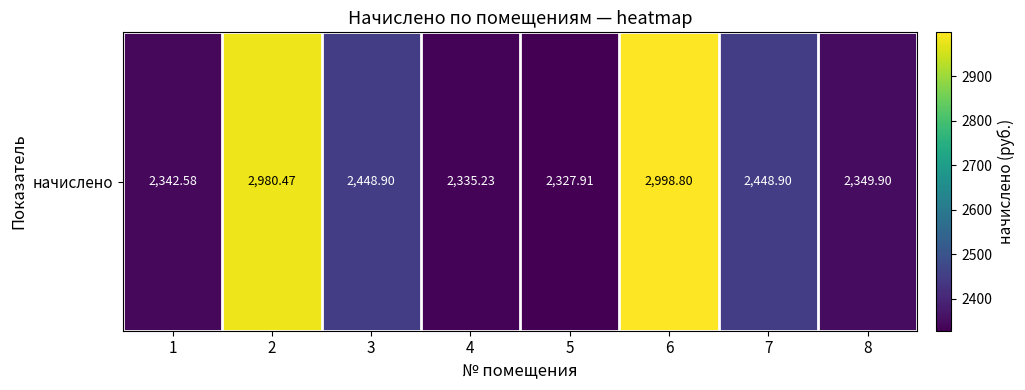

Approximately how many times larger is the value at 2 compared to 5?

1.3